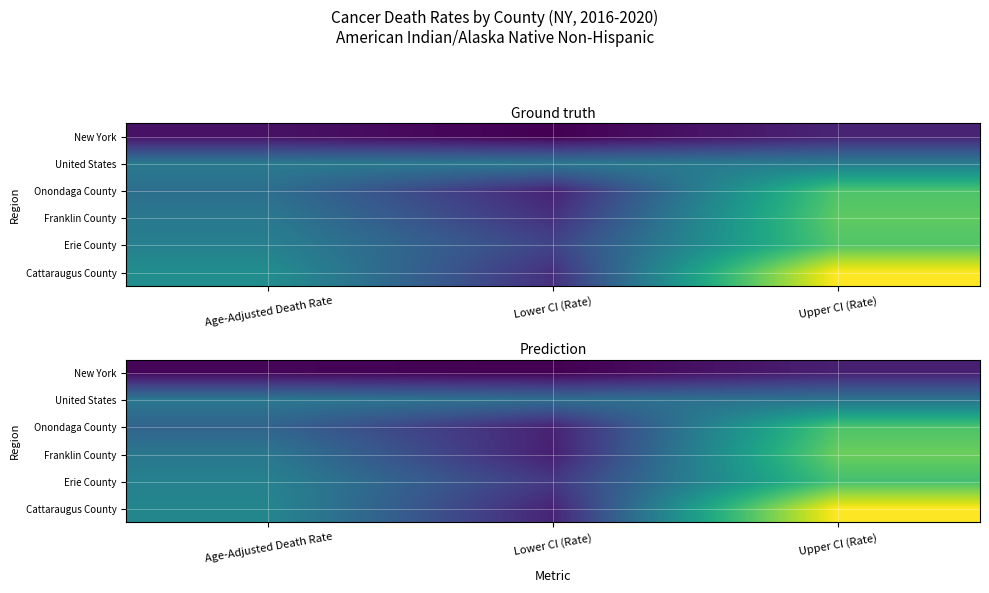

Rank the series by their maximum value, from lowest to highest.

New York, United States, Erie County, Onondaga County, Franklin County, Cattaraugus County